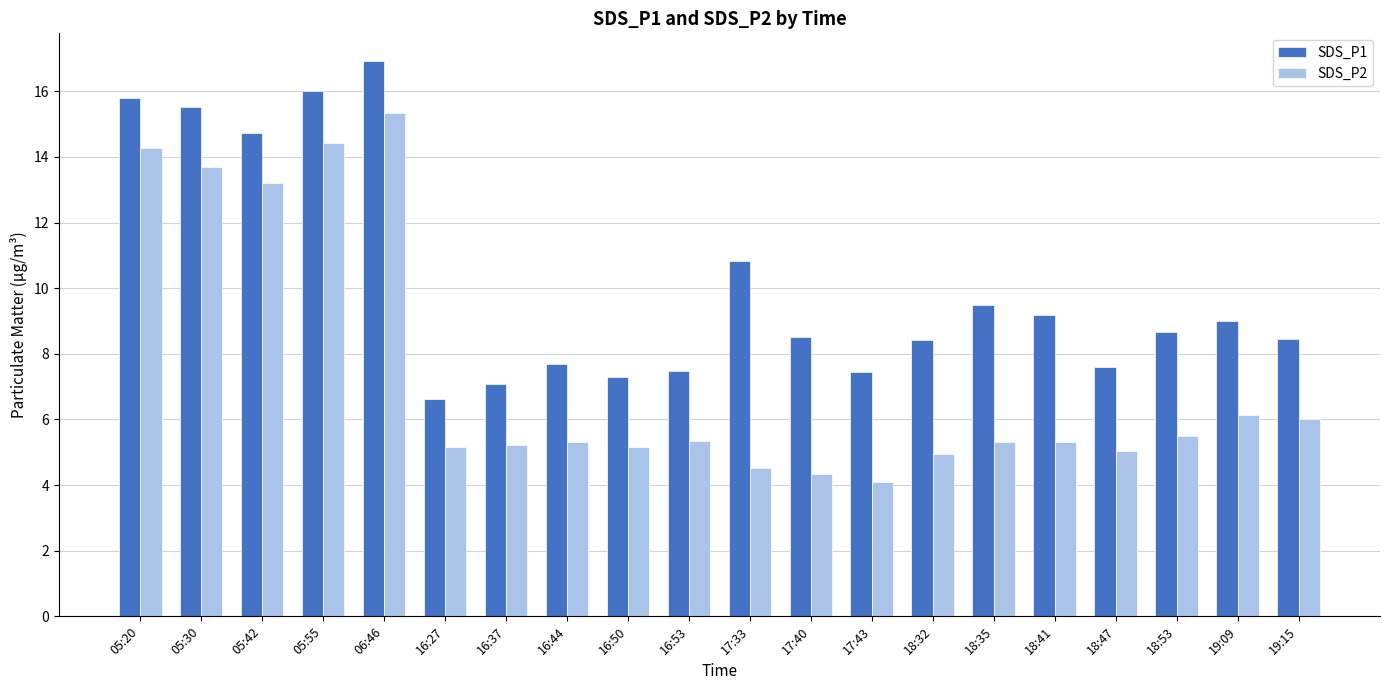

What is the label of the 9th bar from the left?

16:50